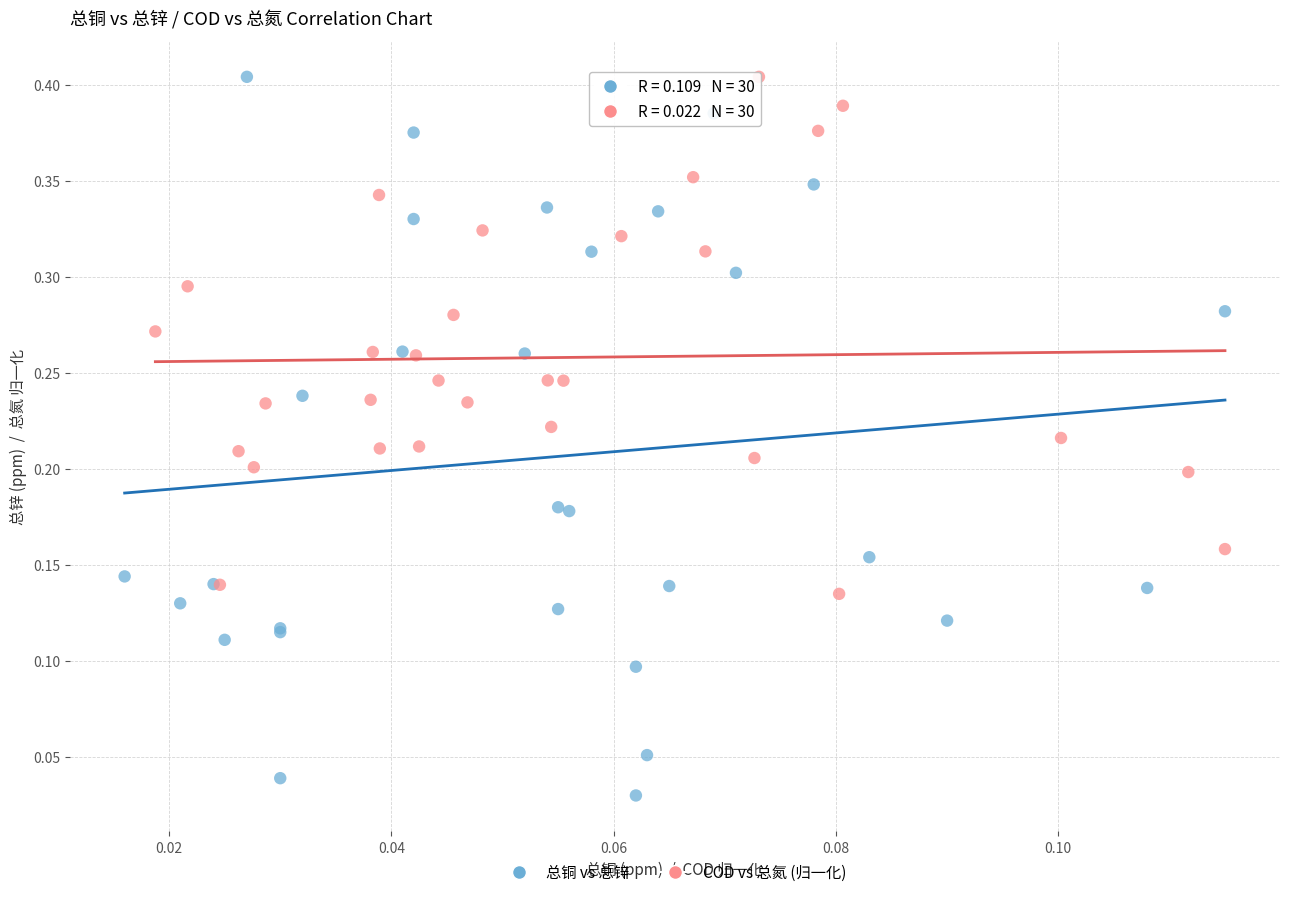

Which series contains the lowest Y value?

总铜 vs 总锌